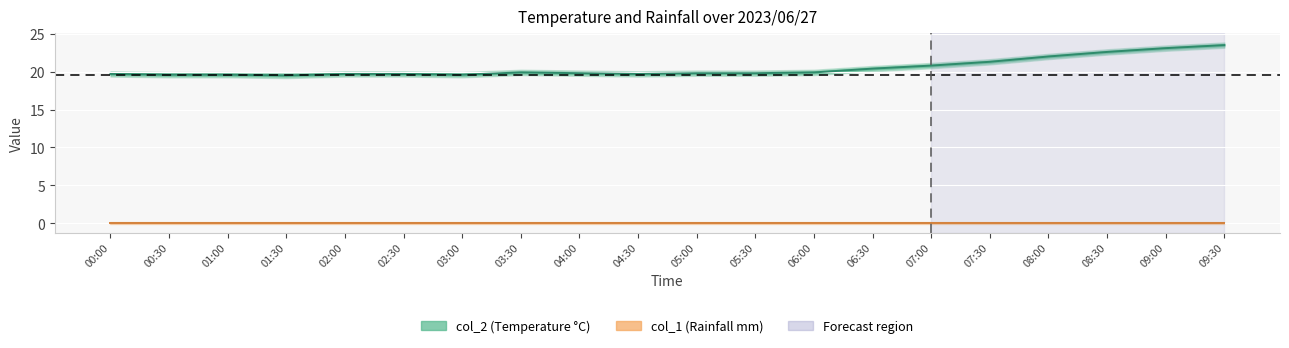

What is the change in value from 01:30 to 02:30?

+0.2